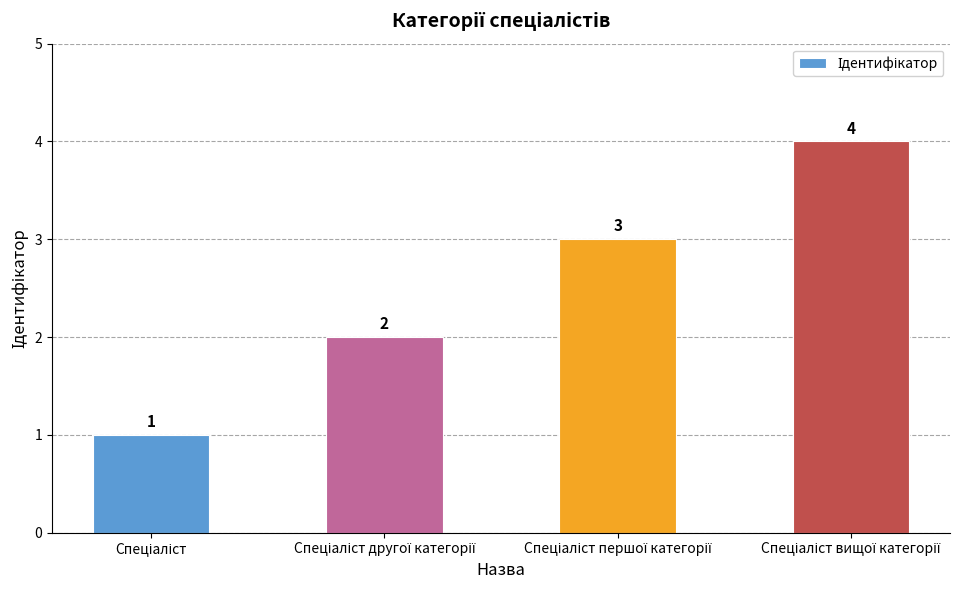

What is the value of the 4th bar from the left?

4